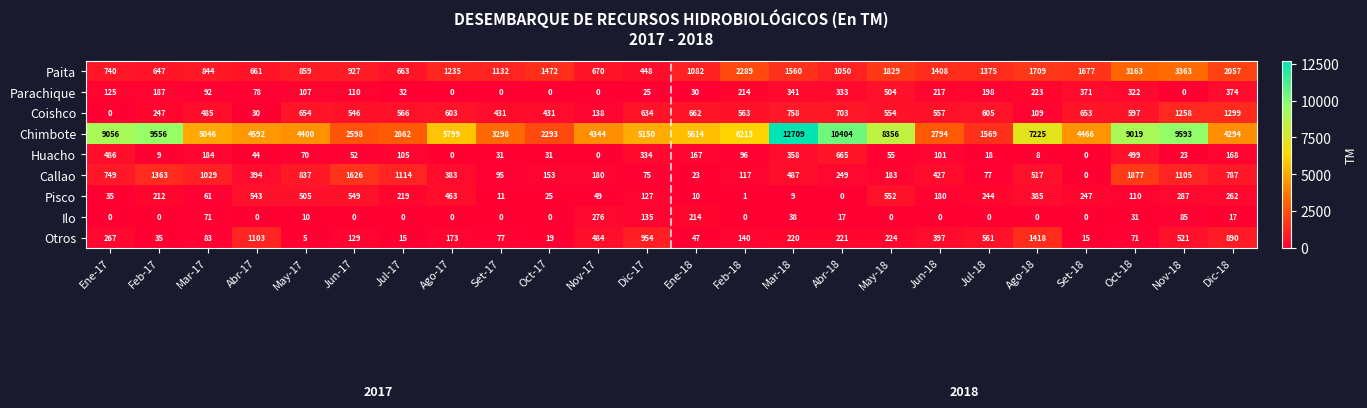

At which category is the sum across all series the highest?

Mar-18